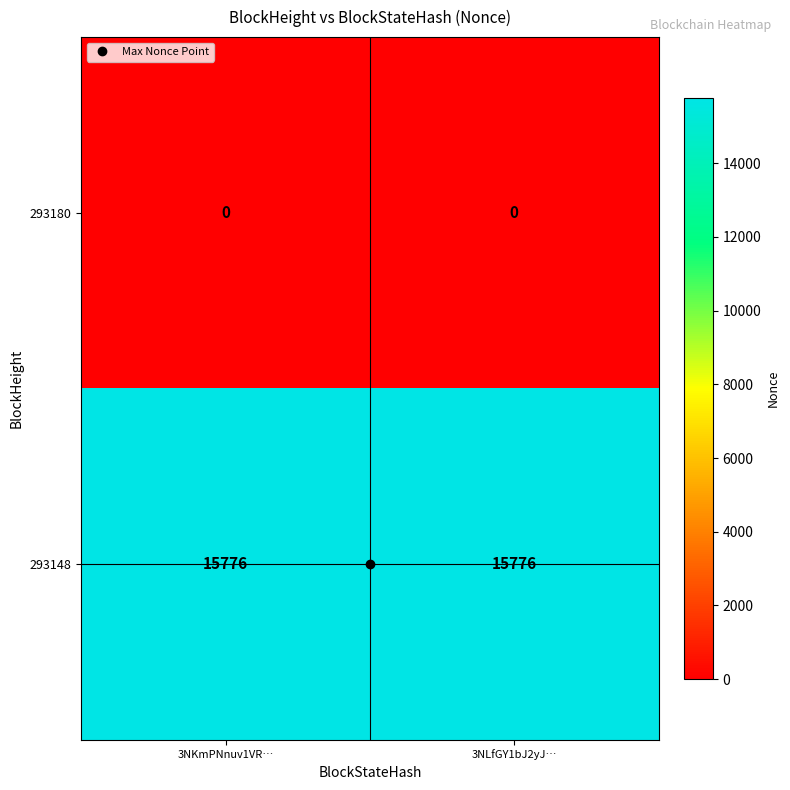

Is it true that 293148 equals 15776 at 3NKmPNnuv1VR…?

True